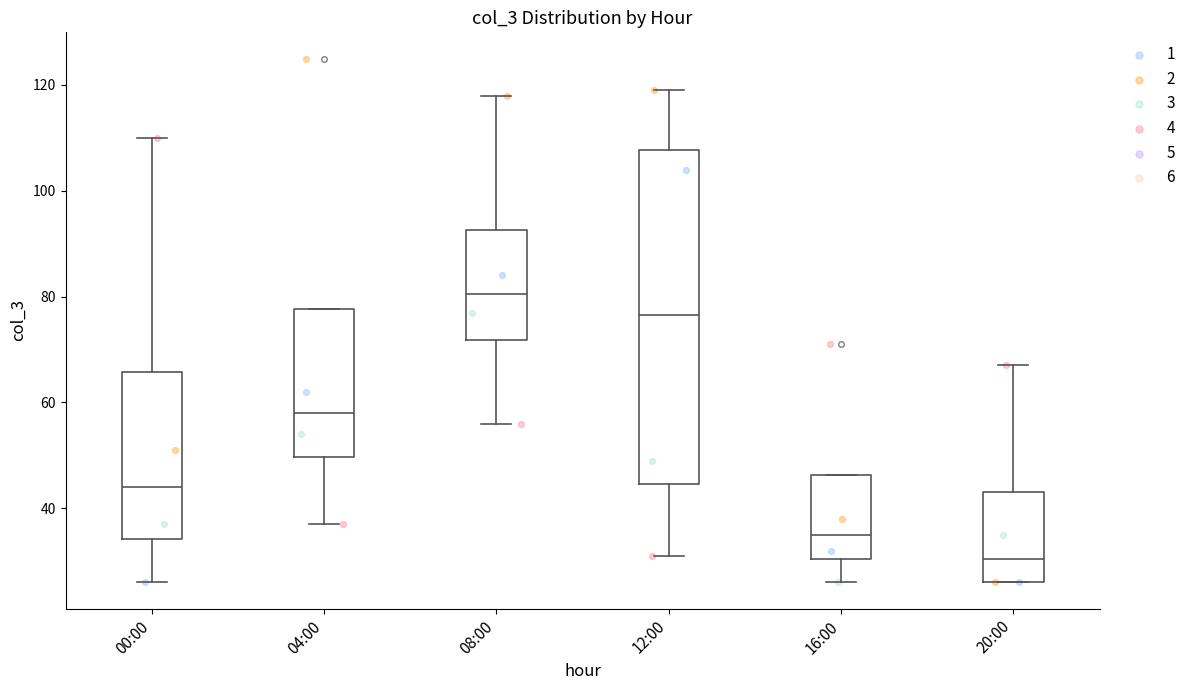

Reading left to right, read every box against the y-axis: the position of its median line, the range the box covers, and the ends of its whiskers. The values are not printed on the chart, so give them approximately, as read against the axis.

00:00: median 44, box 34 to 66, whiskers 26 to 110
04:00: median 58, box 50 to 78, whiskers 38 to 78
08:00: median 80, box 72 to 92, whiskers 56 to 118
12:00: median 76, box 44 to 108, whiskers 32 to 120
16:00: median 36, box 30 to 46, whiskers 26 to 46
20:00: median 30, box 26 to 44, whiskers 26 to 68